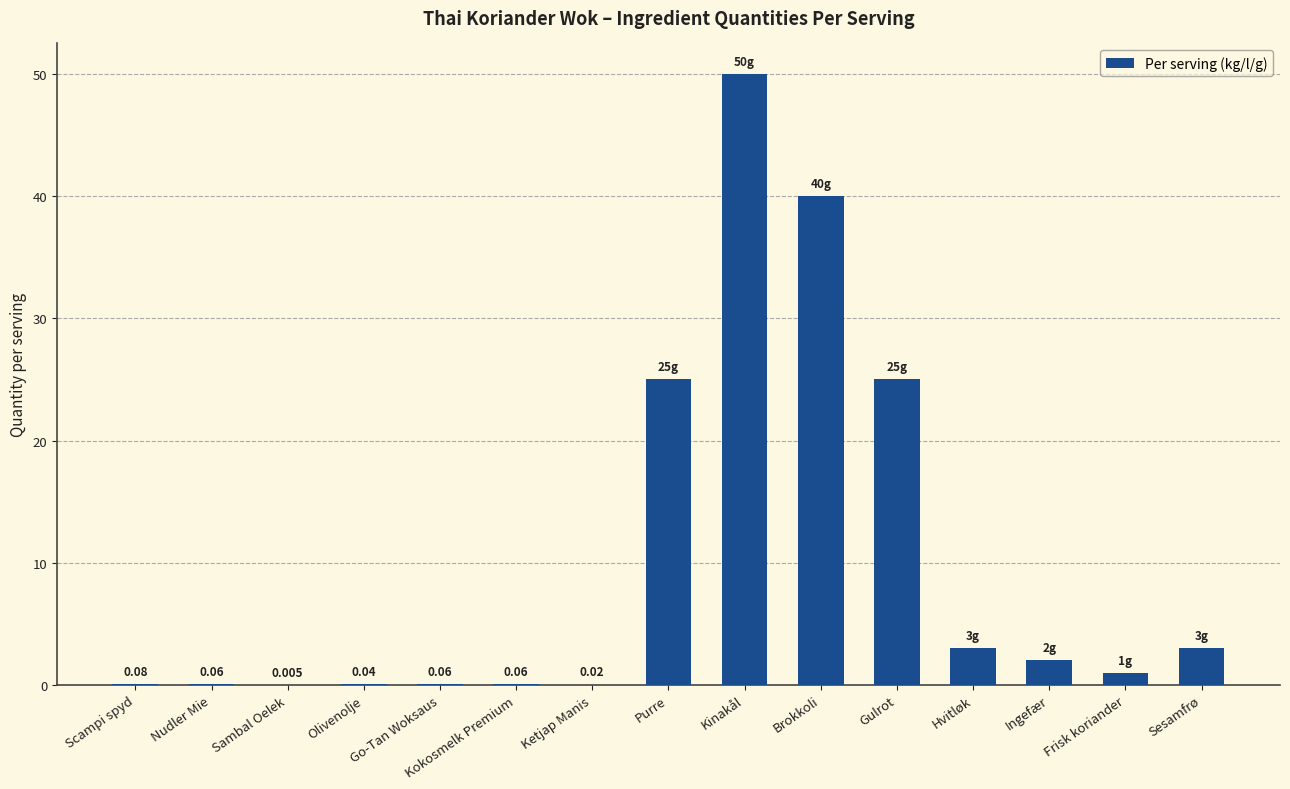

What is the greatest value displayed?

50.0